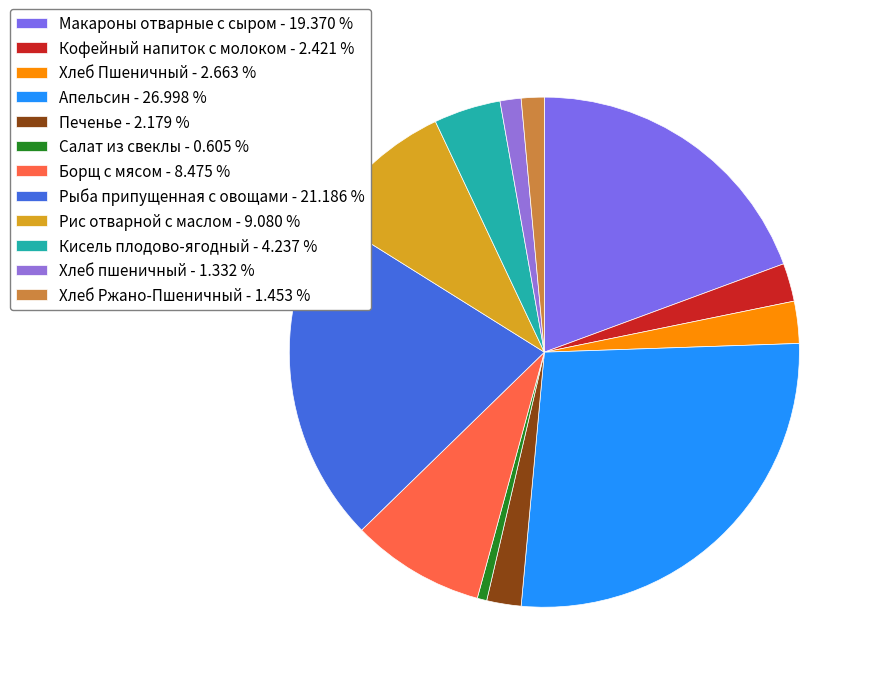

Count the number of slices in the pie.

12